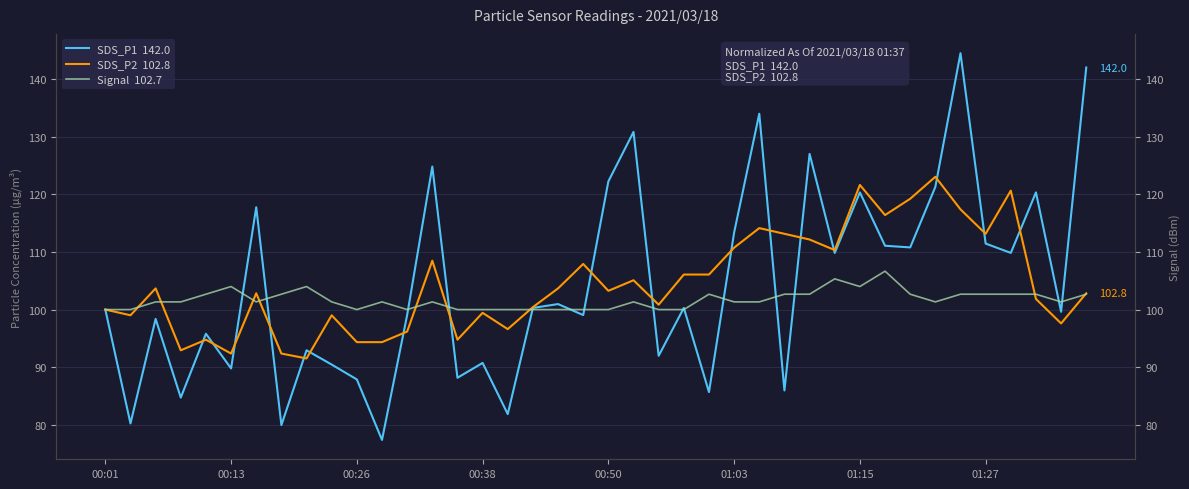

What is the maximum value for SDS_P1  142.0?

144.5